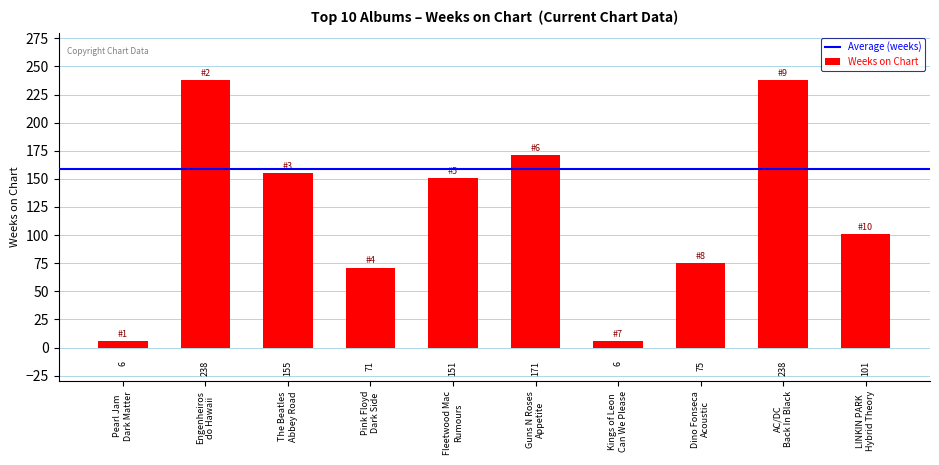

What is the minimum value shown in the chart?

6